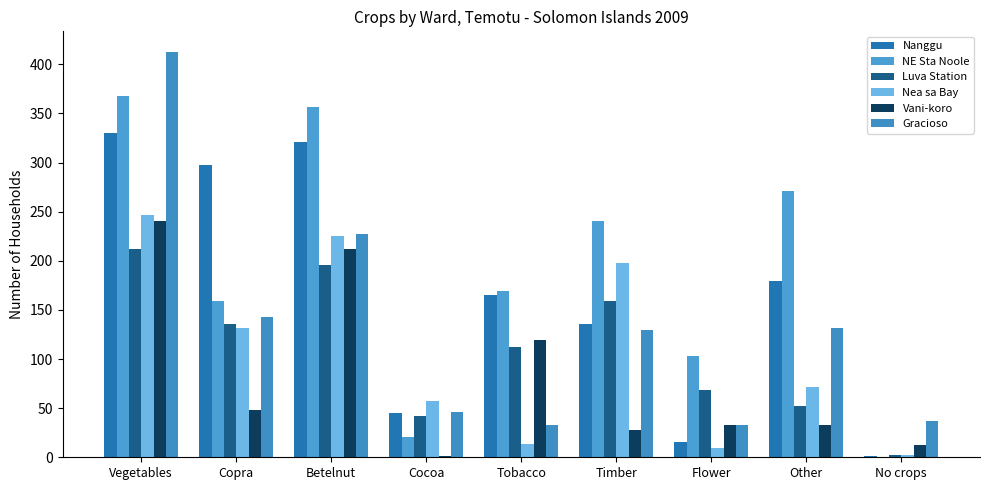

Reading left to right, extract all data points from this chart.

Nanggu: Vegetables=330	Copra=298	Betelnut=321	Cocoa=45	Tobacco=165	Timber=136	Flower=16	Other=179	No crops=1
NE Sta Noole: Vegetables=368	Copra=159	Betelnut=357	Cocoa=21	Tobacco=169	Timber=241	Flower=103	Other=271	No crops=0
Luva Station: Vegetables=212	Copra=136	Betelnut=196	Cocoa=42	Tobacco=112	Timber=159	Flower=69	Other=52	No crops=2
Nea sa Bay: Vegetables=247	Copra=132	Betelnut=225	Cocoa=57	Tobacco=14	Timber=198	Flower=9	Other=72	No crops=2
Vani-koro: Vegetables=241	Copra=48	Betelnut=212	Cocoa=1	Tobacco=119	Timber=28	Flower=33	Other=33	No crops=13
Gracioso: Vegetables=413	Copra=143	Betelnut=227	Cocoa=46	Tobacco=33	Timber=130	Flower=33	Other=132	No crops=37